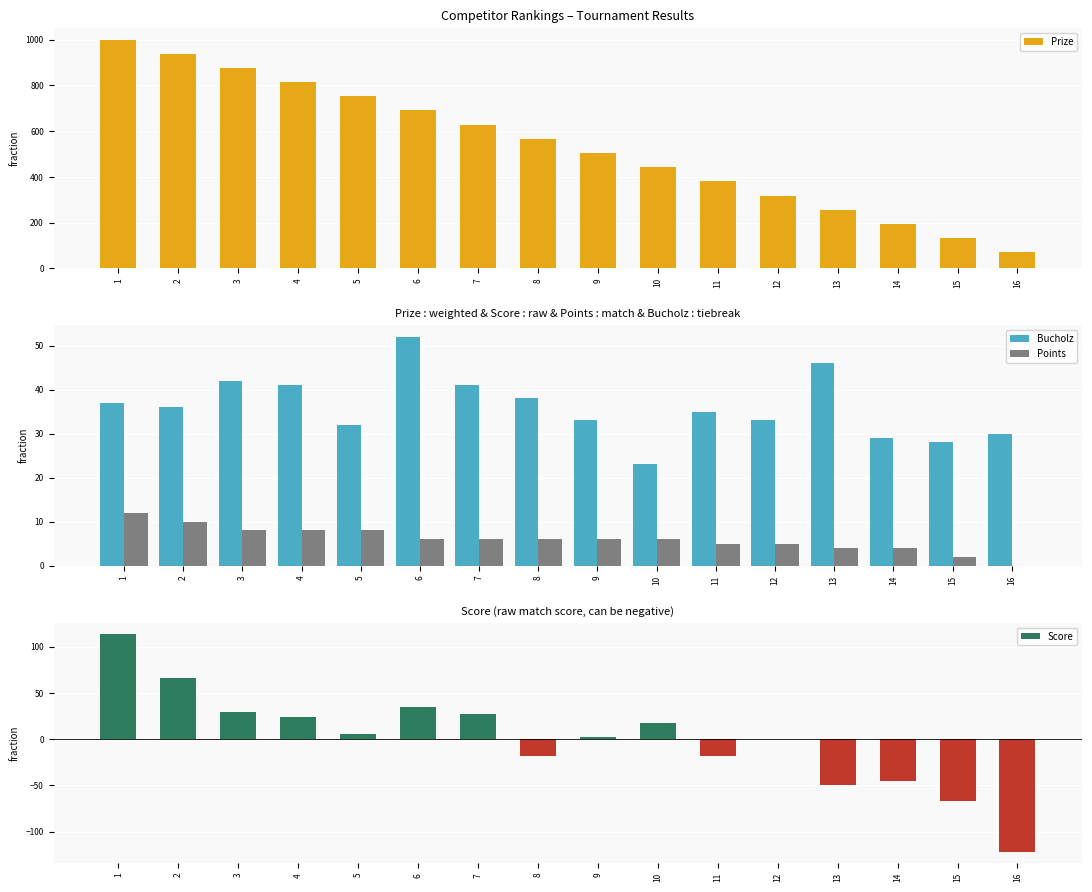

What is the difference between the second highest and second lowest values in the Score series?

133